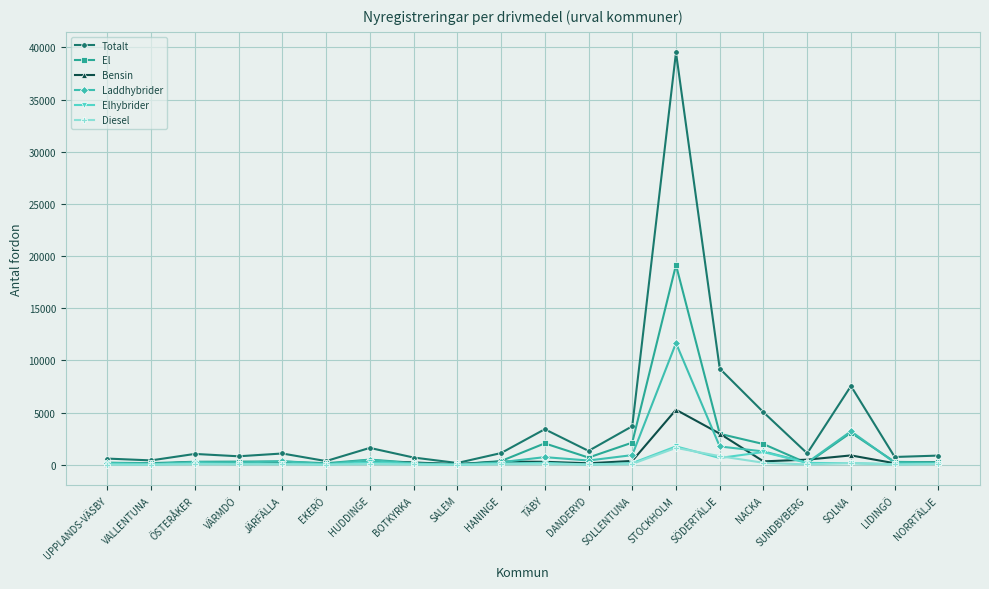

Which series has the largest range (max minus min)?

Totalt